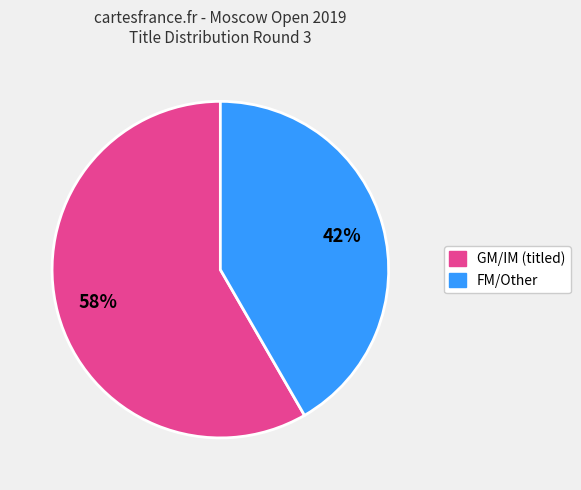

To the nearest percent, what is the average slice percentage?

50%